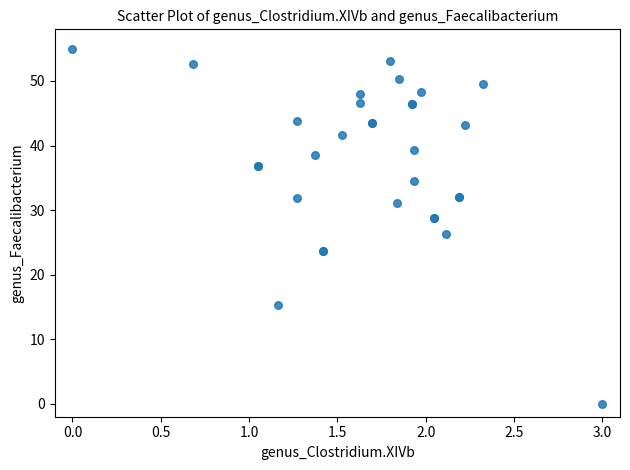

What Y value in the scatter plot is closest to 27?

26.3